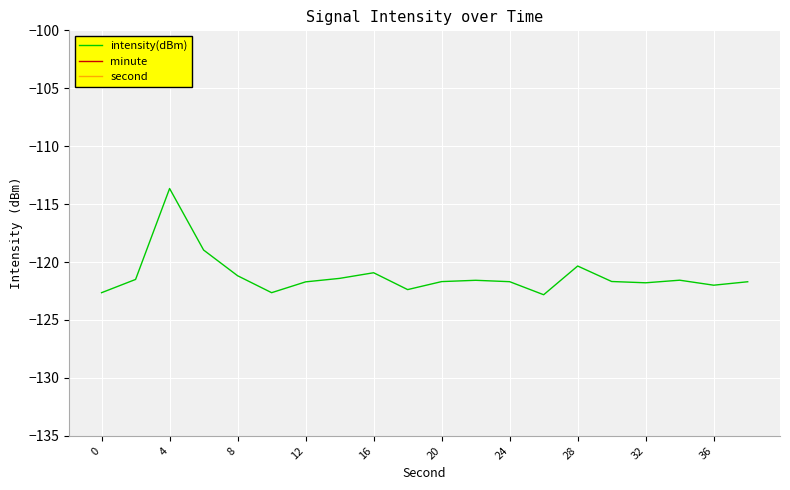

At which label does intensity(dBm) reach its peak?

4